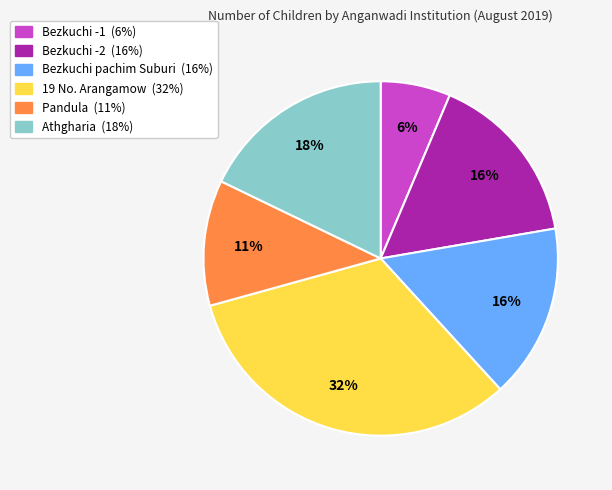

Do Bezkuchi -2 and Bezkuchi pachim Suburi together represent more than half of the pie?

No